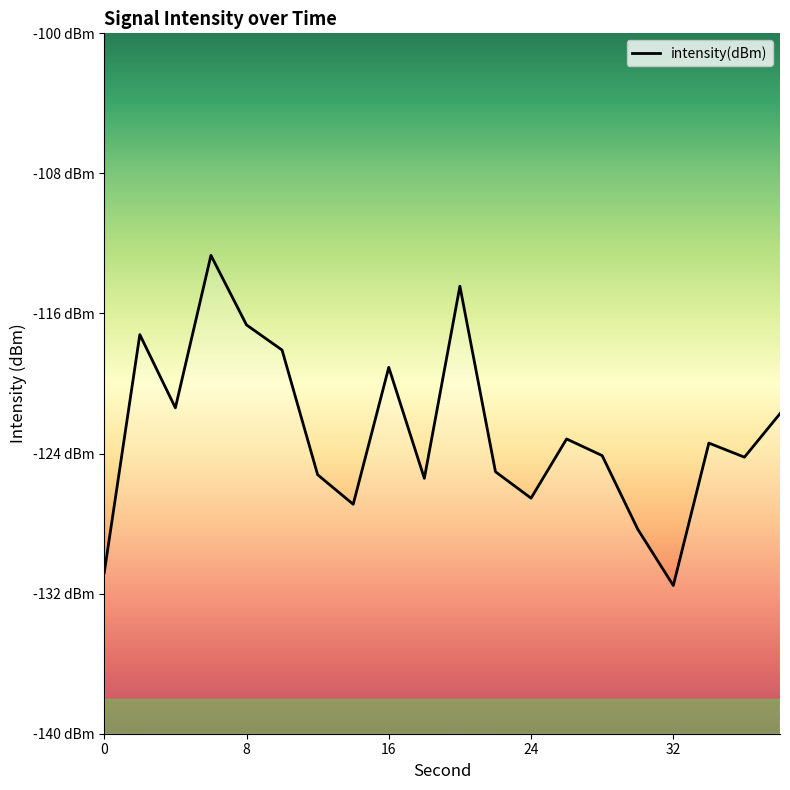

List the labels in order of value, largest first.

6, 20, 8, 2, 10, 16, 4, 38, 26, 34, 28, 36, 22, 12, 18, 24, 14, 30, 0, 32